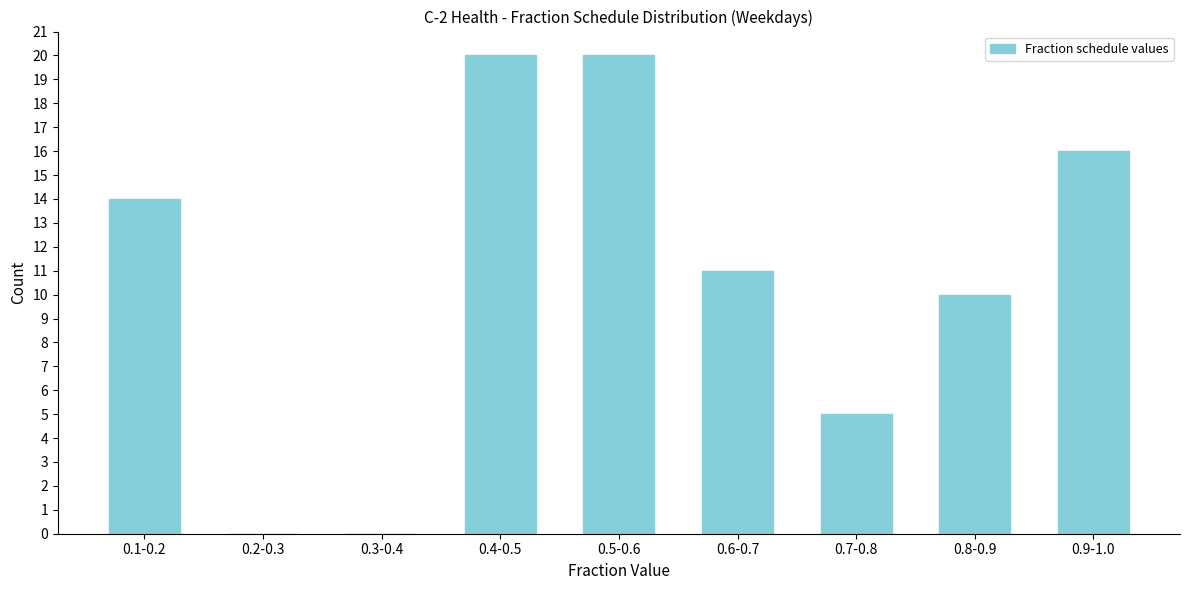

Reading left to right, list all the values displayed in this chart.

0.1-0.2=14	0.2-0.3=0	0.3-0.4=0	0.4-0.5=20	0.5-0.6=20	0.6-0.7=11	0.7-0.8=5	0.8-0.9=10	0.9-1.0=16